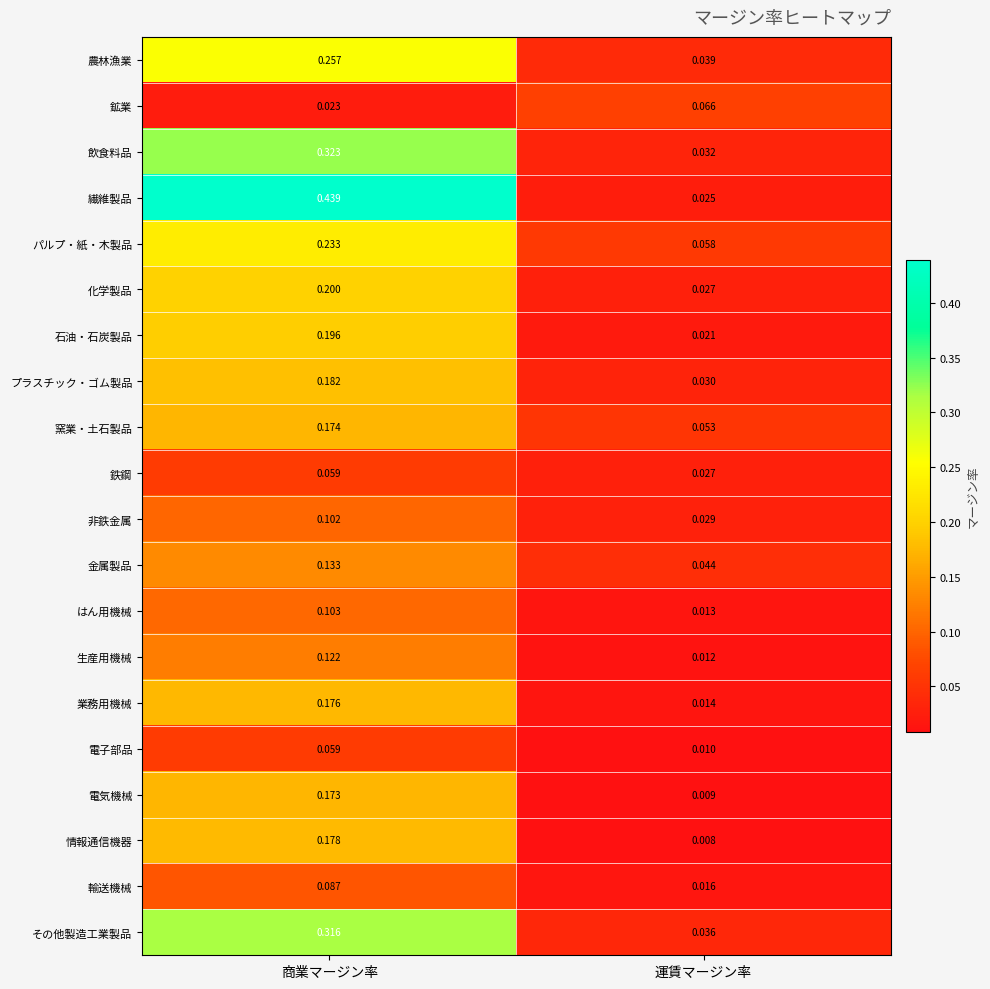

At which label is 鉱業 closest to 0?

商業マージン率